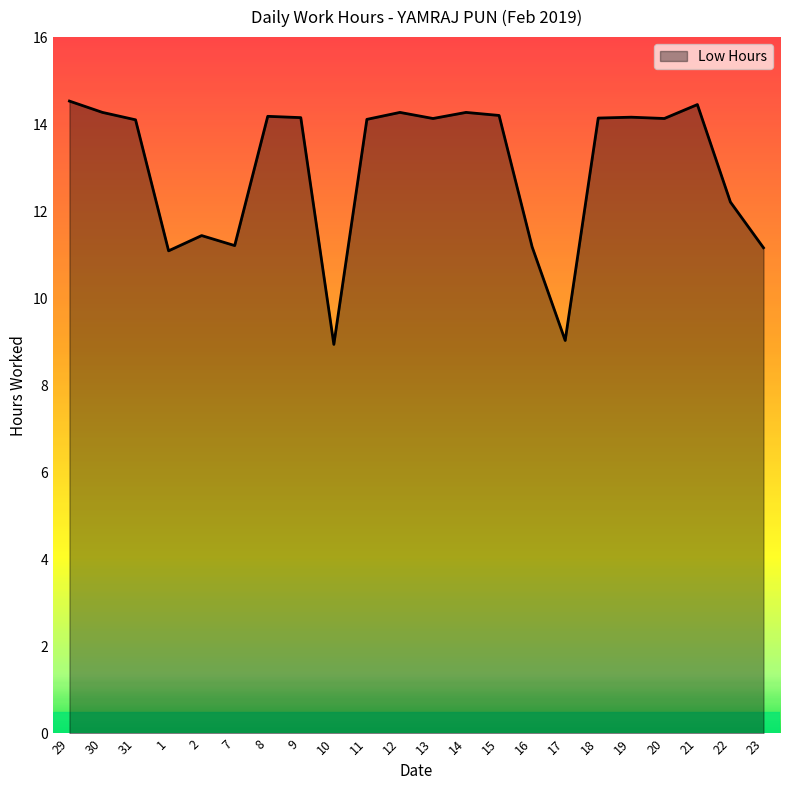

Between 16 and 20, which is larger?

20